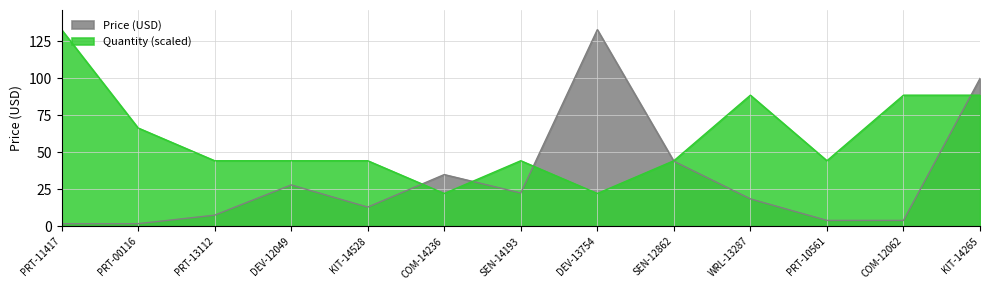

In Quantity, how many points are lower than both neighbors (excluding endpoints)?

3